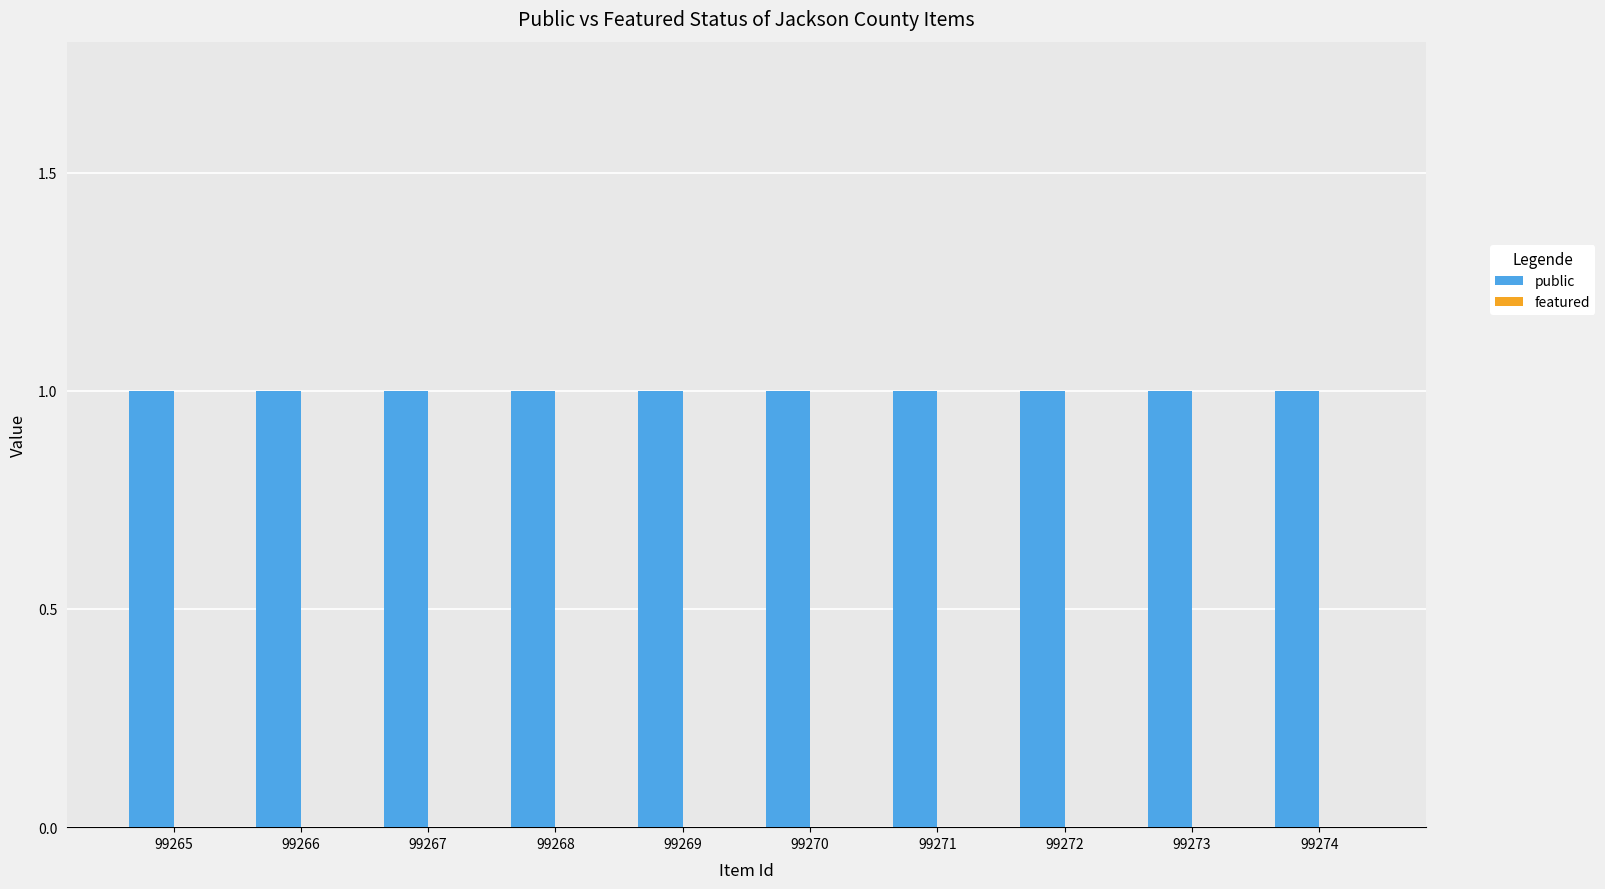

Reading left to right, transcribe all the data shown in this chart.

public: 99265=1	99266=1	99267=1	99268=1	99269=1	99270=1	99271=1	99272=1	99273=1	99274=1
featured: 99265=0	99266=0	99267=0	99268=0	99269=0	99270=0	99271=0	99272=0	99273=0	99274=0